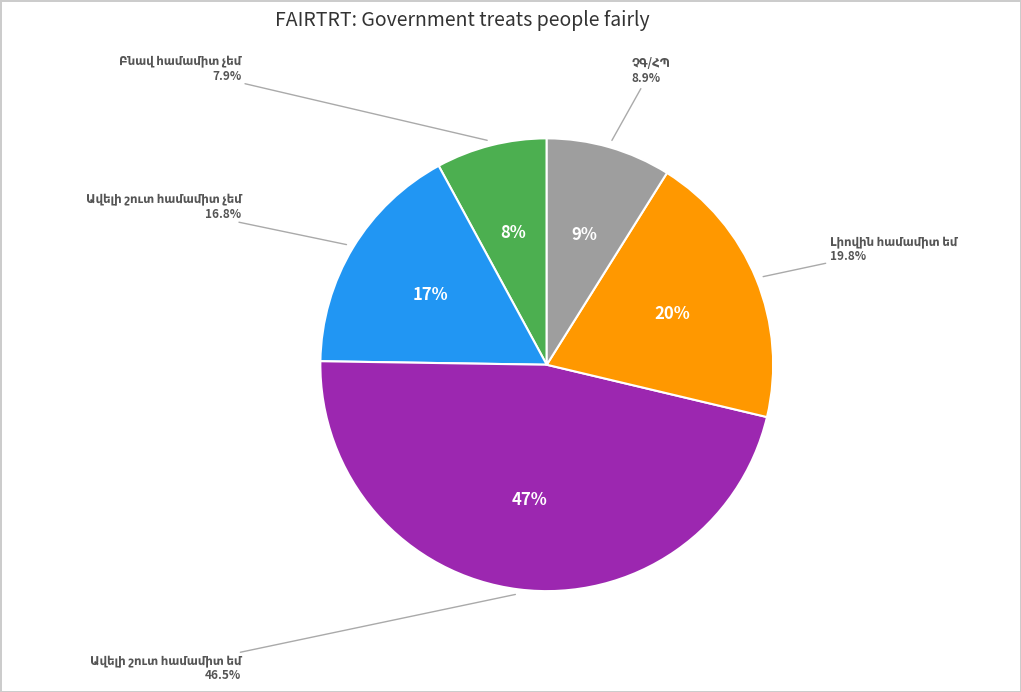

How many segments does this pie chart have?

5